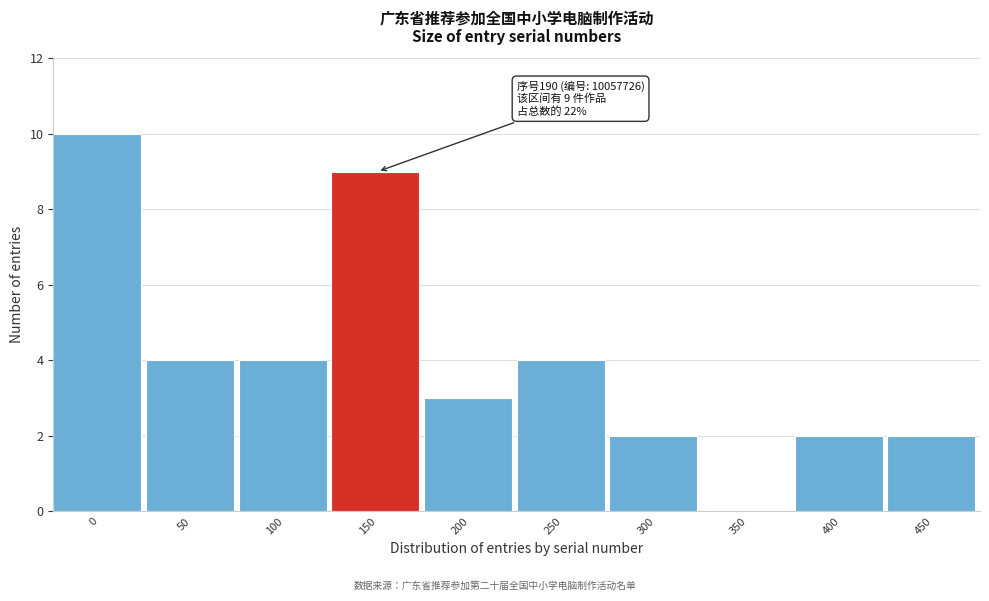

Reading left to right, list all the values displayed in this chart.

0=10	50=4	100=4	150=9	200=3	250=4	300=2	350=0	400=2	450=2